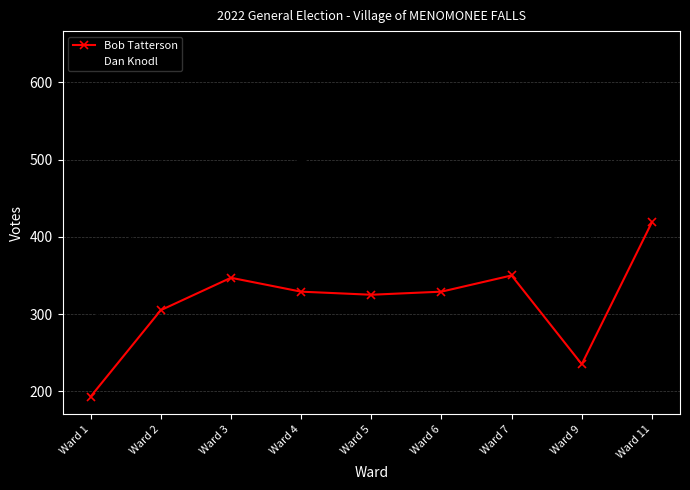

True or false: Dan Knodl and Bob Tatterson cross at least once.

False